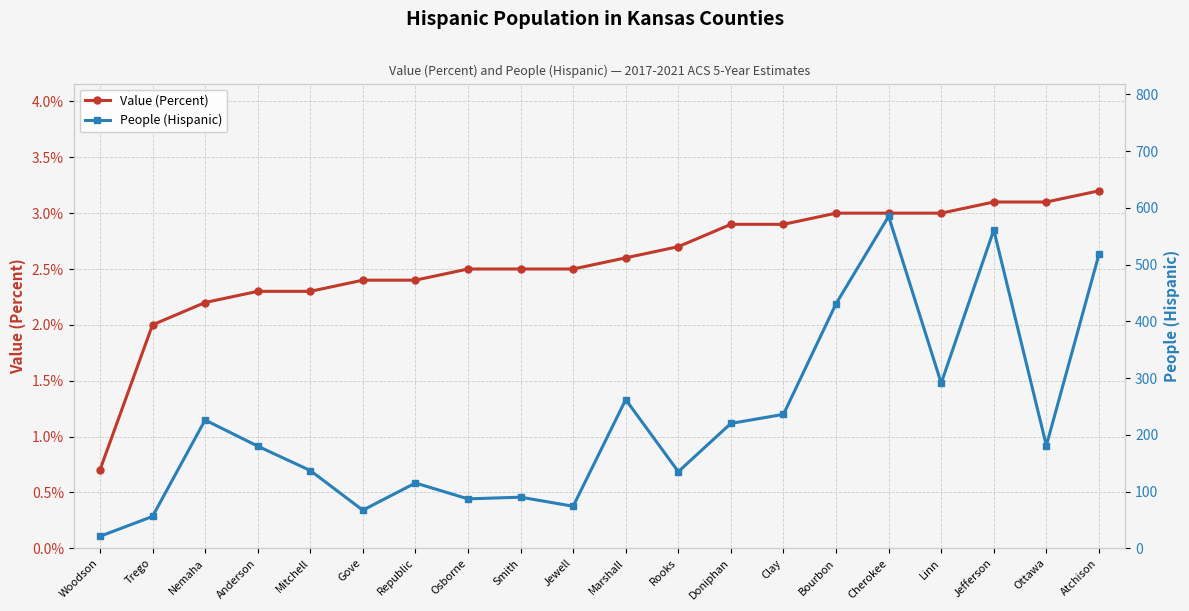

Which series changed the most between Clay and Linn?

People (Hispanic)